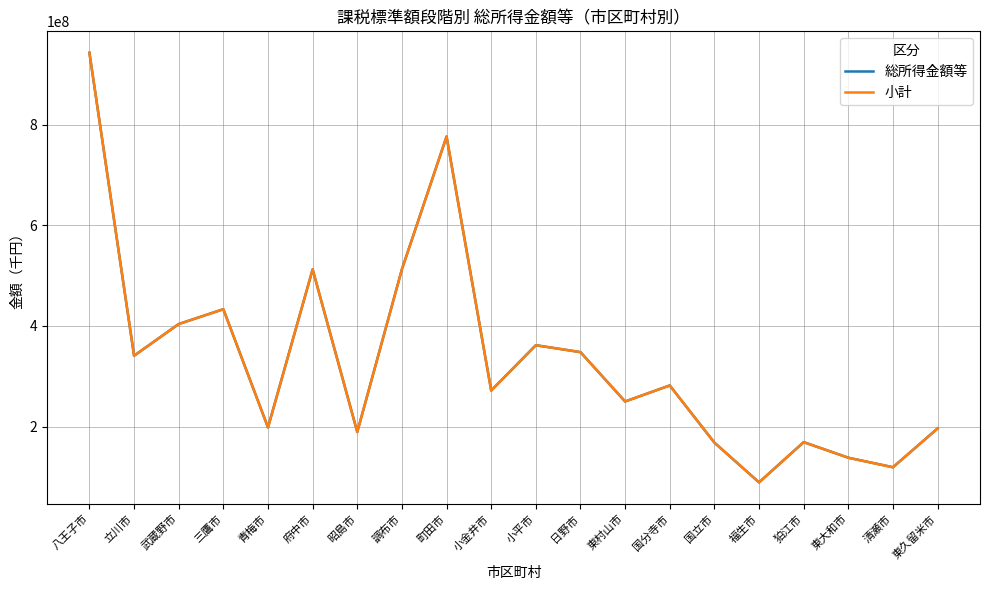

At which category is the sum across all series the highest?

八王子市